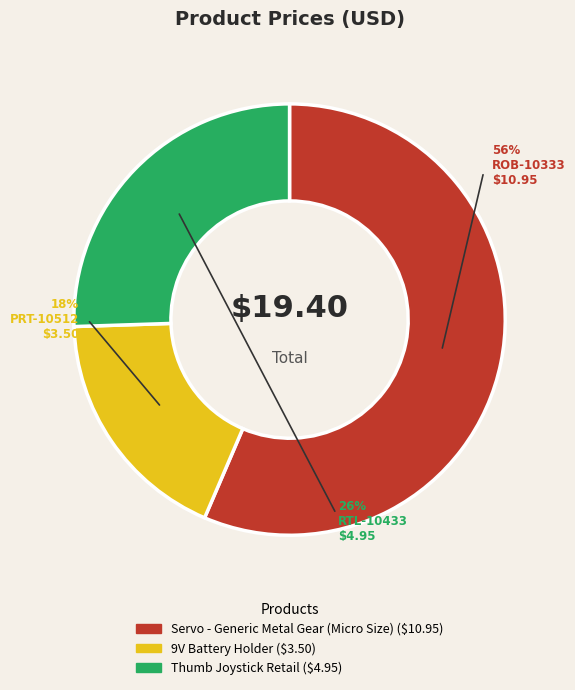

Approximately how many times larger is the value at 9V Battery Holder compared to Servo - Generic Metal Gear (Micro Size)?

0.3